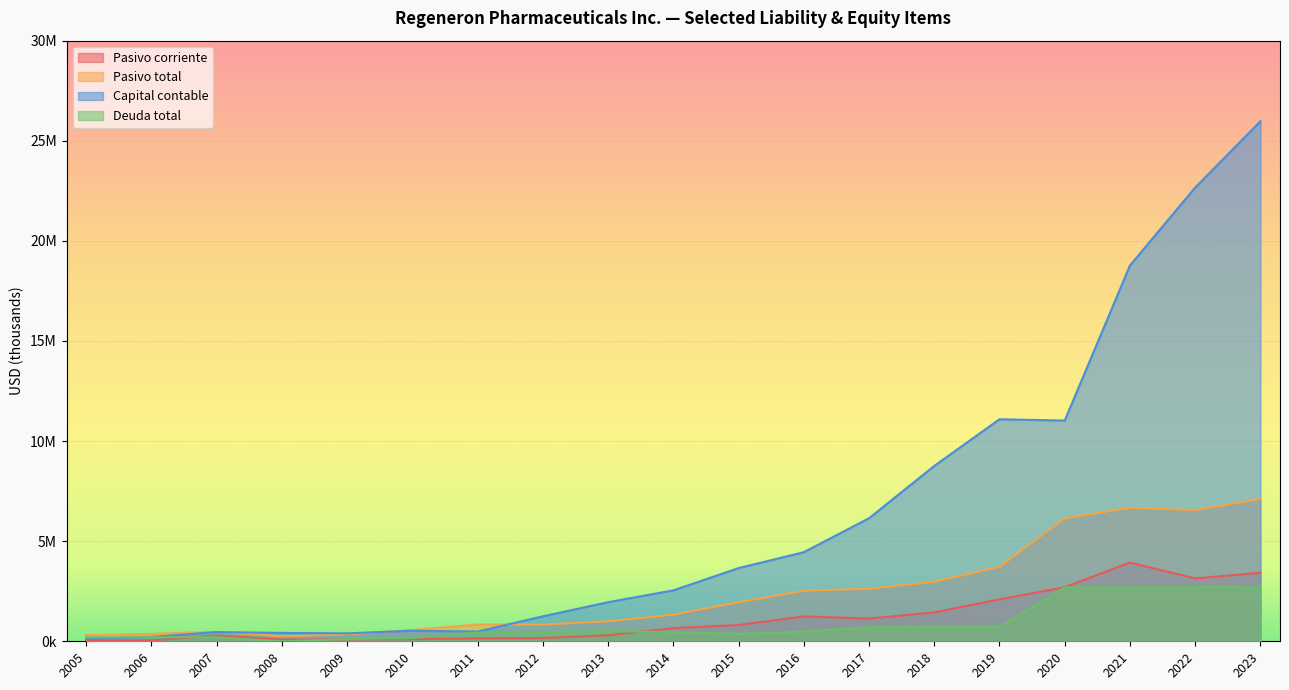

At which category is the sum across all series the highest?

2023